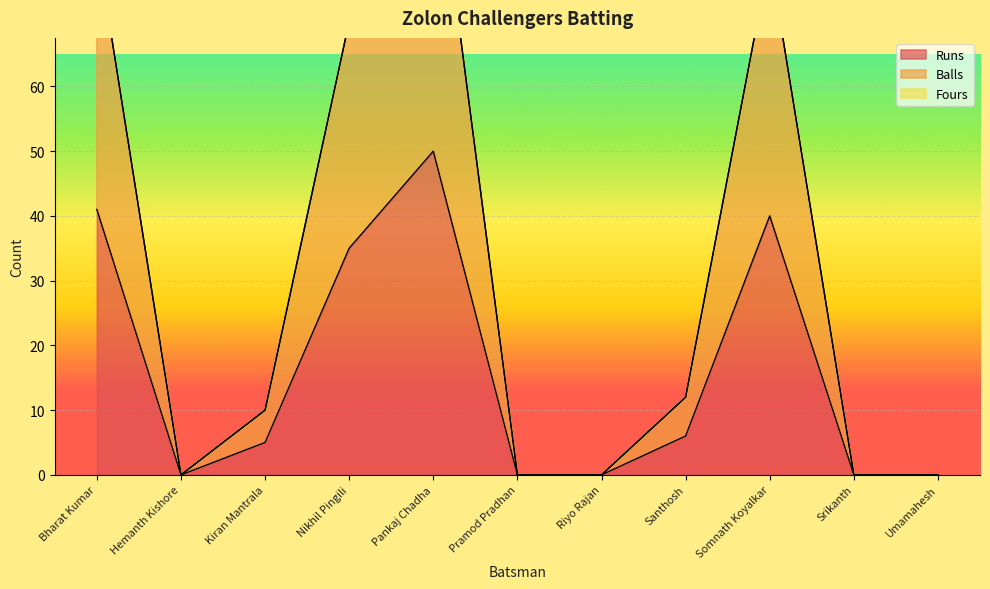

At which label is Runs closest to 25?

Nikhil Pingili